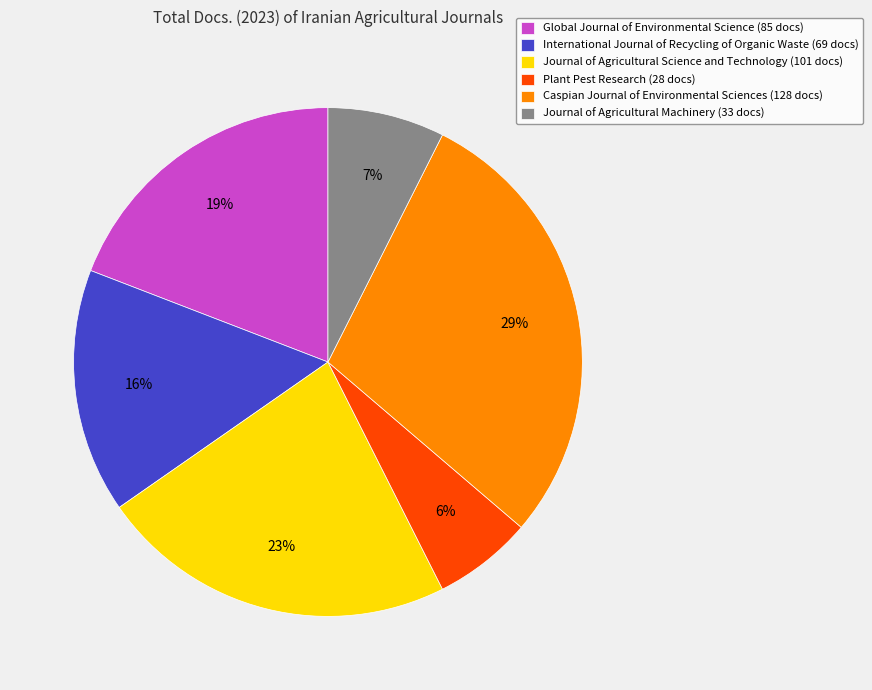

Between Plant Pest Research and Journal of Agricultural Machinery, which is larger?

Journal of Agricultural Machinery